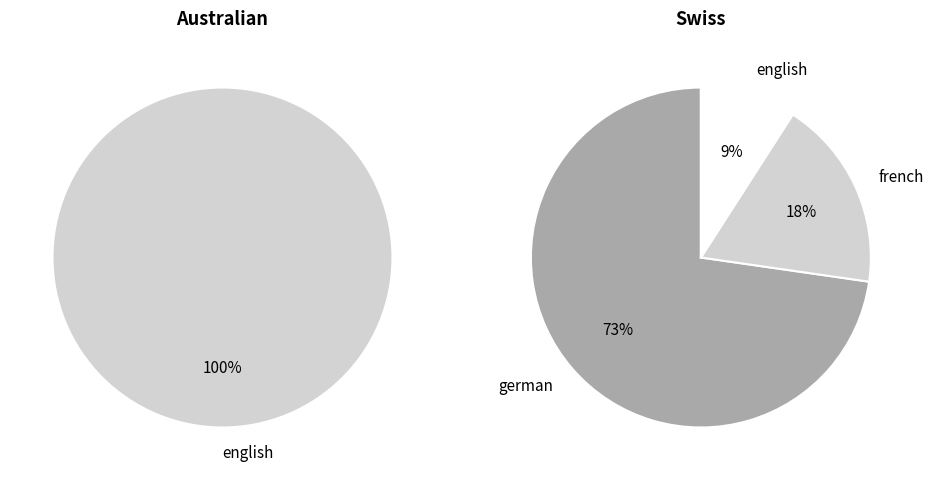

Approximately how many times larger is the value at Australian compared to Swiss?

2.6